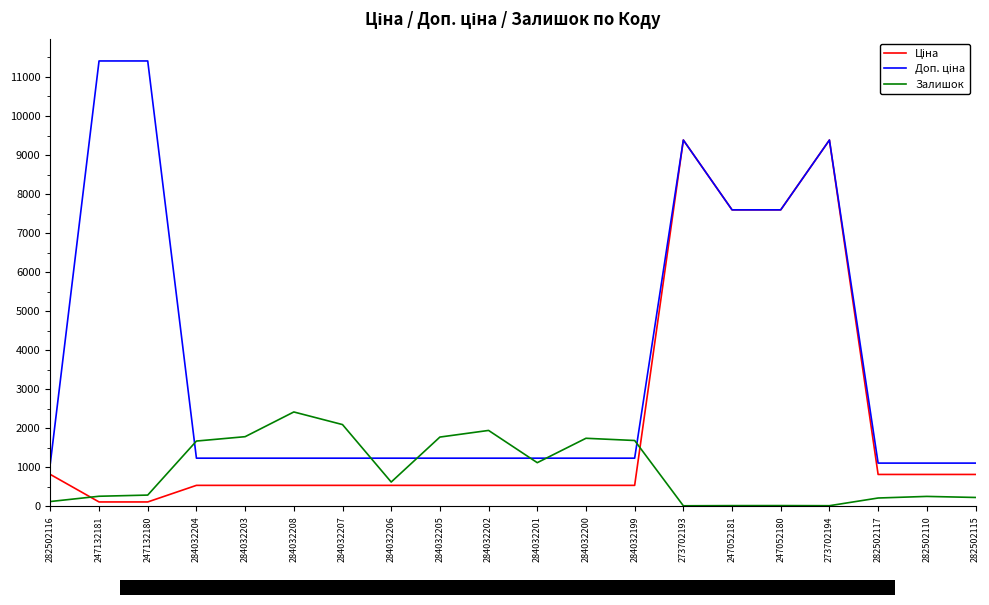

What position from the left is 273702194?

17